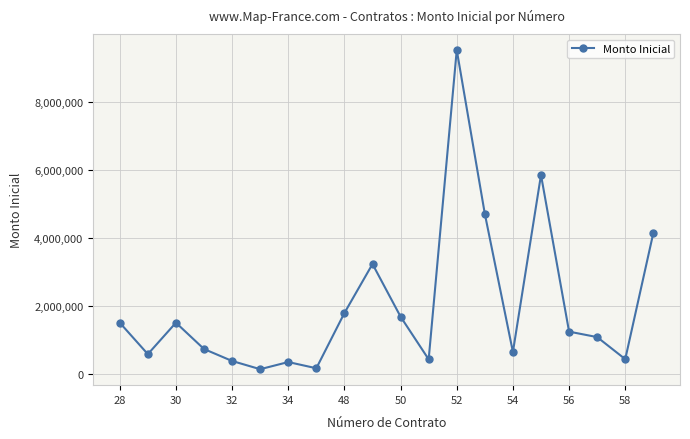

What is the value of the 13th point from the left?

9516192